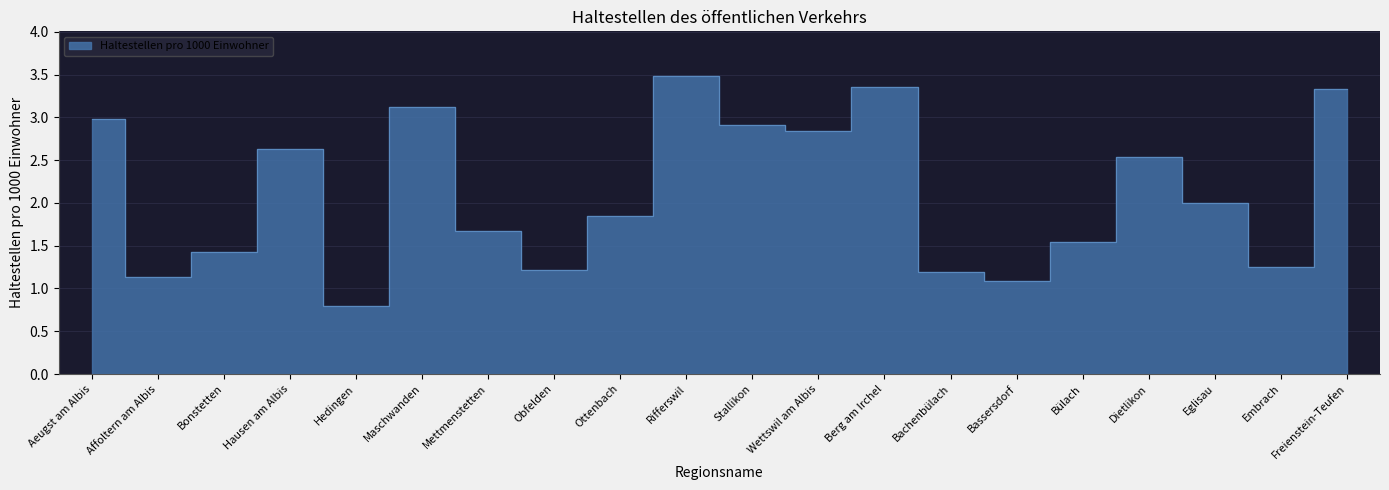

What is the sum of the values at Mettmenstetten and Bachenbülach?

2.9